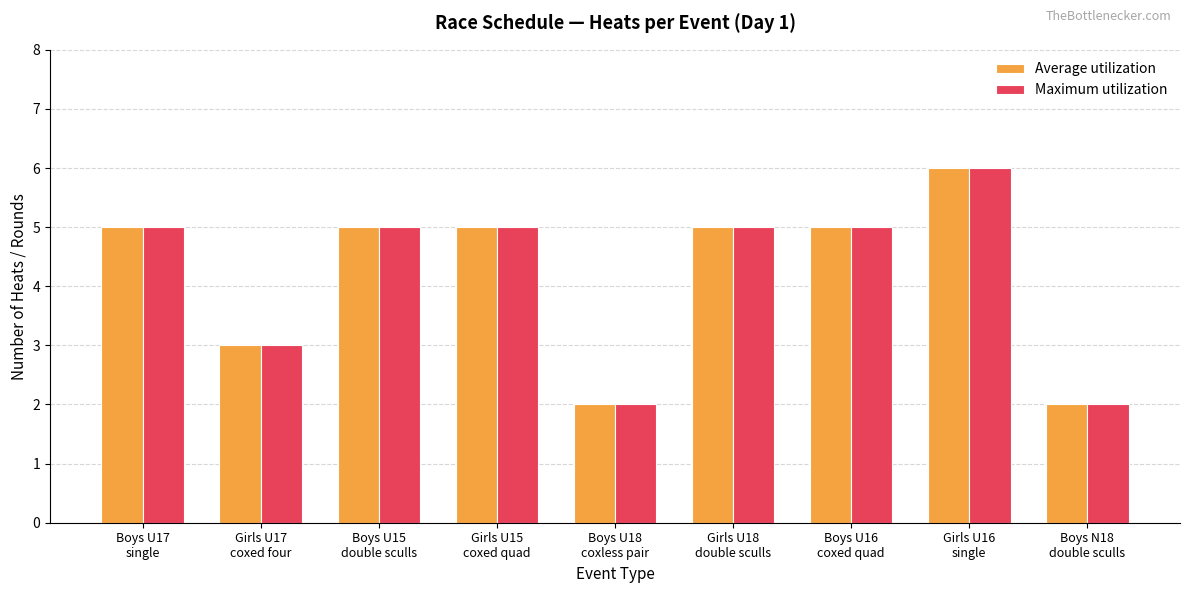

What is the difference between the maximum and minimum values in the Maximum utilization series?

4